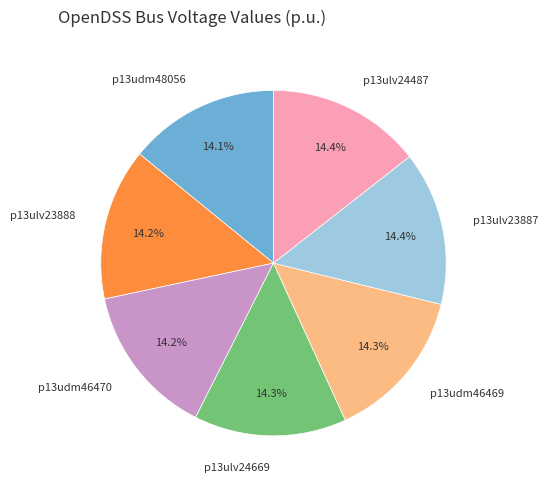

Does p13udm46469 represent more than half of the total?

No